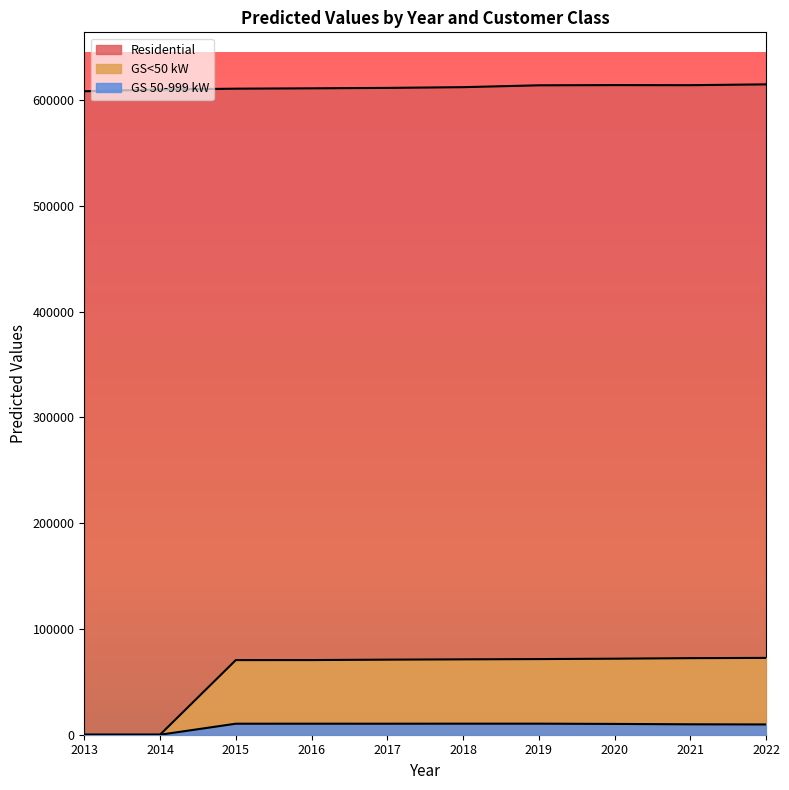

Which series has the largest total across all categories?

Residential